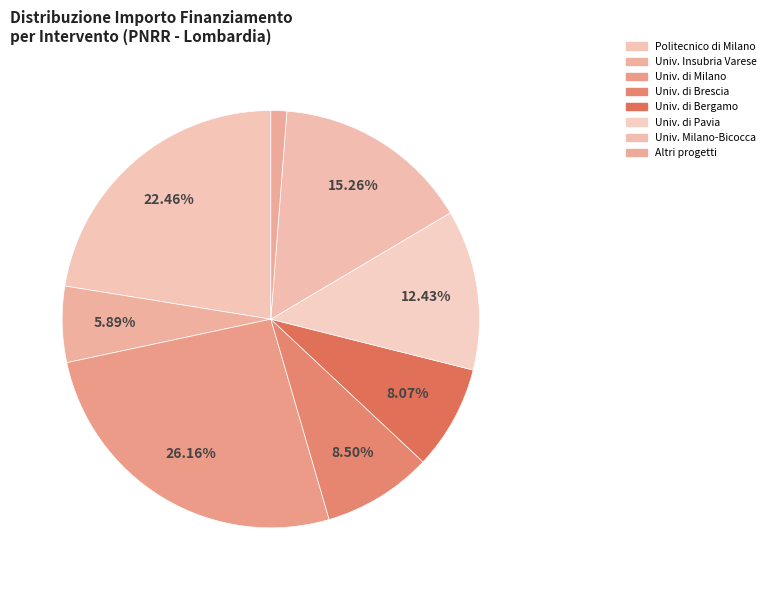

How many segments does this pie chart have?

8